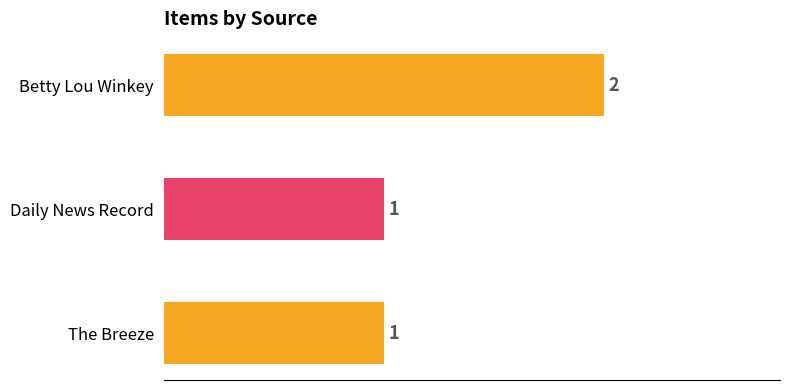

Does the chart contain any negative values?

No